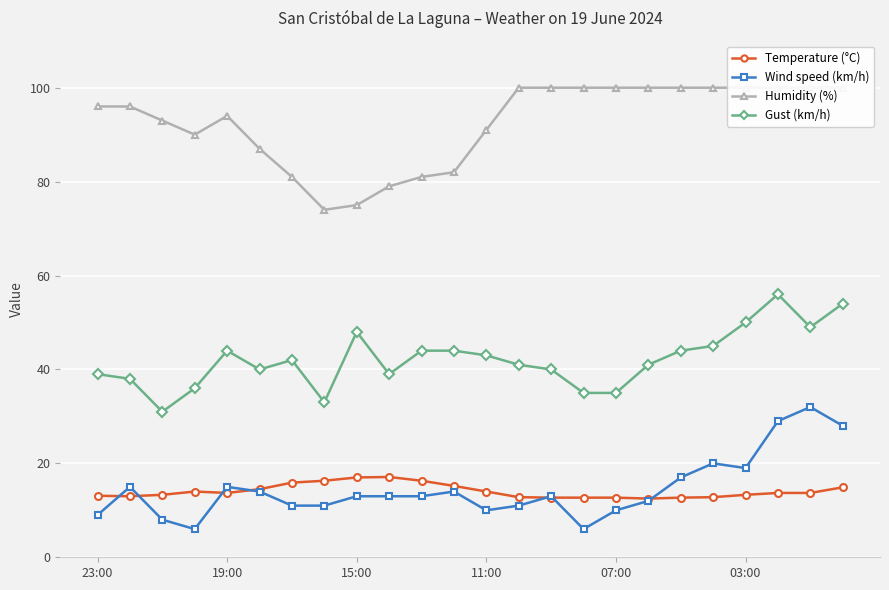

What is the sum of all Gust (km/h) values?

1011.0